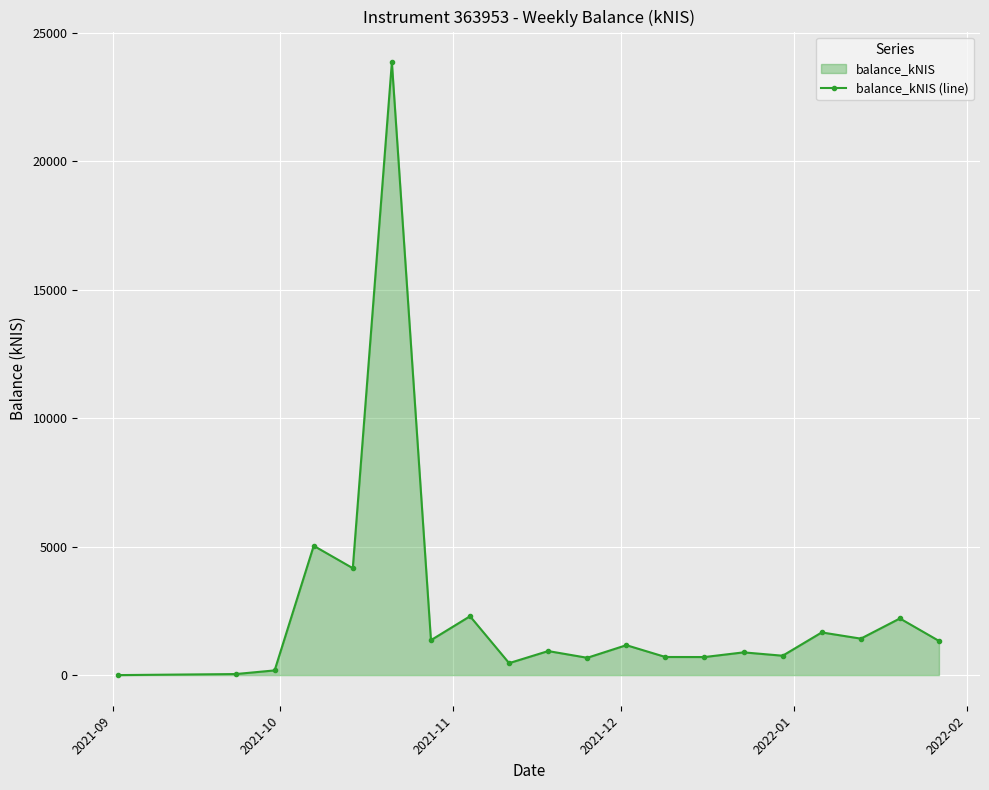

What is the value of the 11th point from the left?

673.9